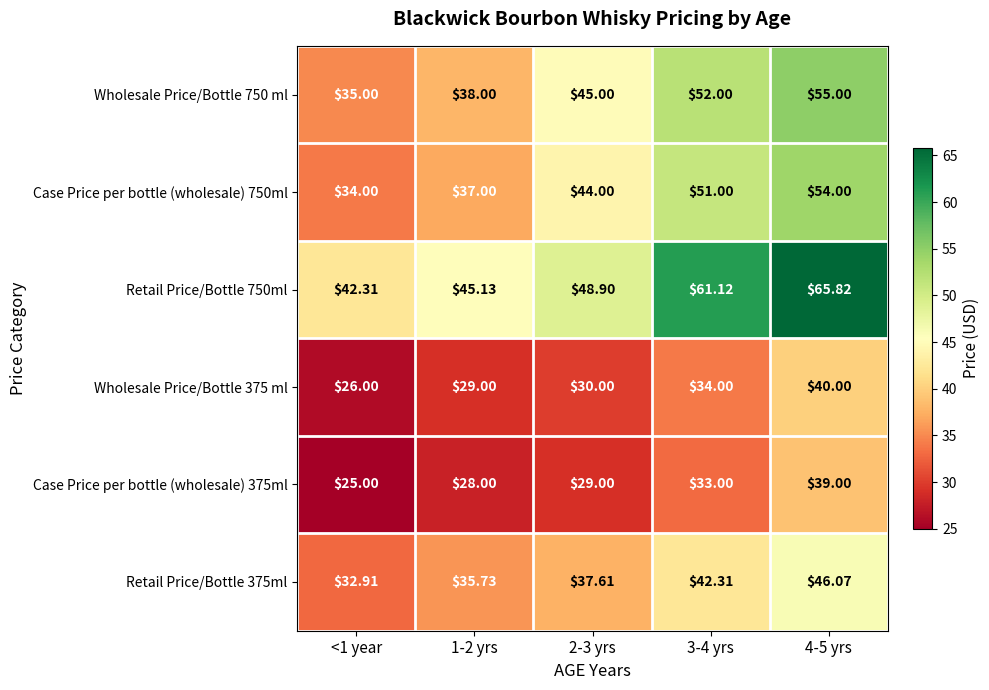

Is the value of Case Price per bottle (wholesale) 375ml at 2-3 yrs greater than the value of Case Price per bottle (wholesale) 750ml at 3-4 yrs?

No